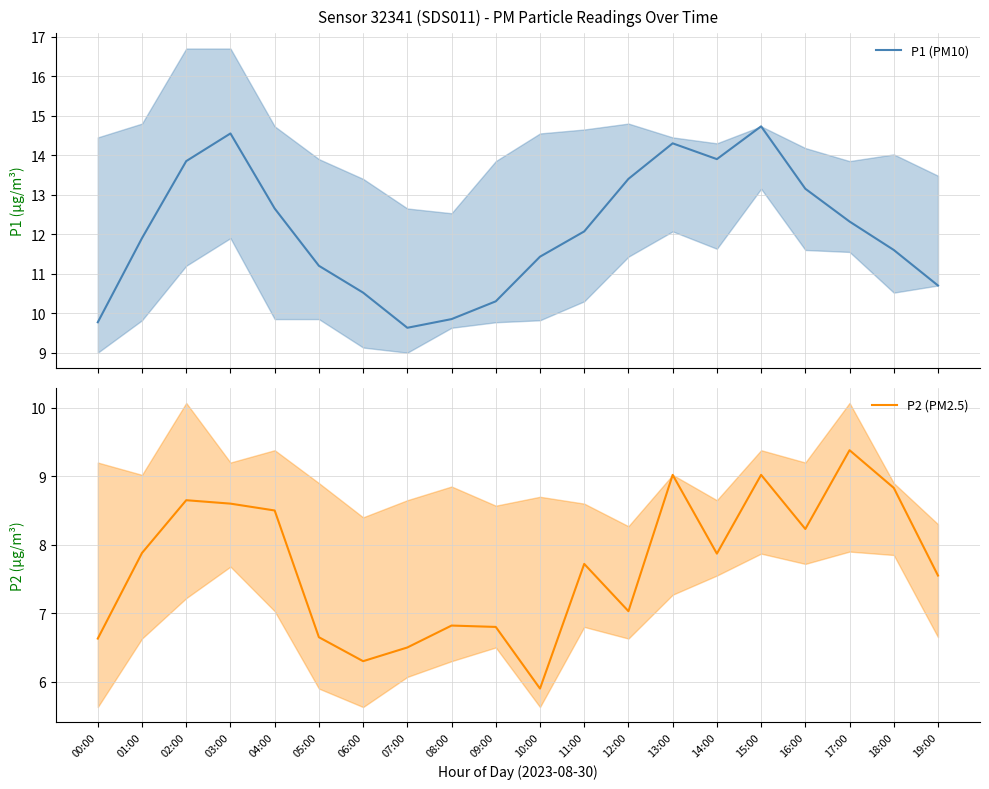

What is the highest value of the P2 (PM2.5) series?

9.4